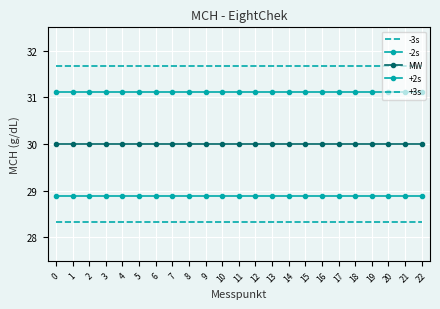

Between 7 and 11, which is larger?

7